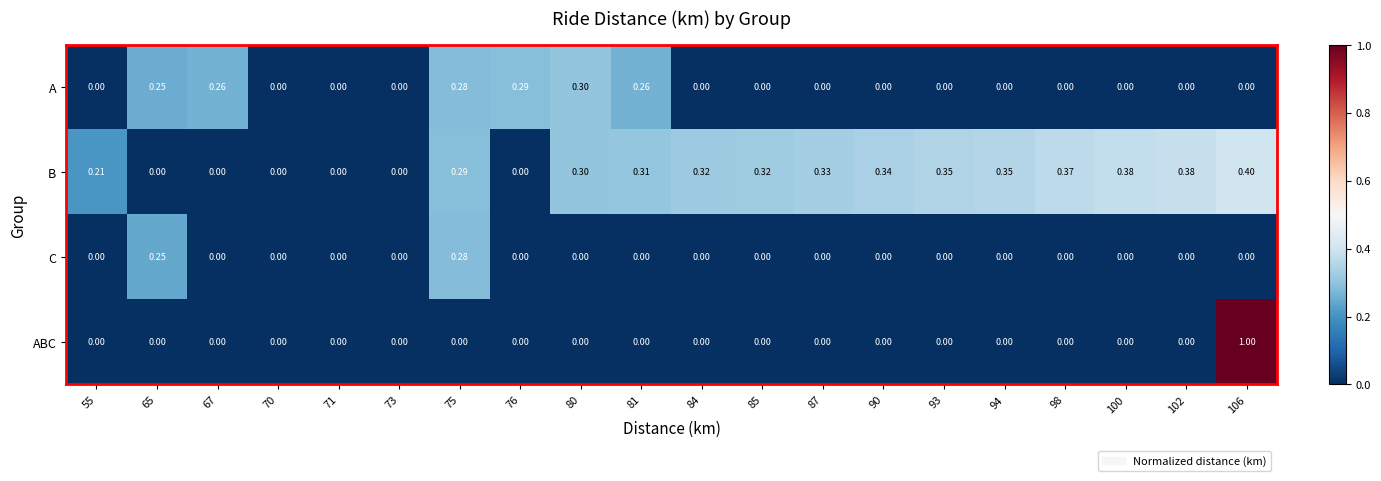

How many data points does each series have?

20